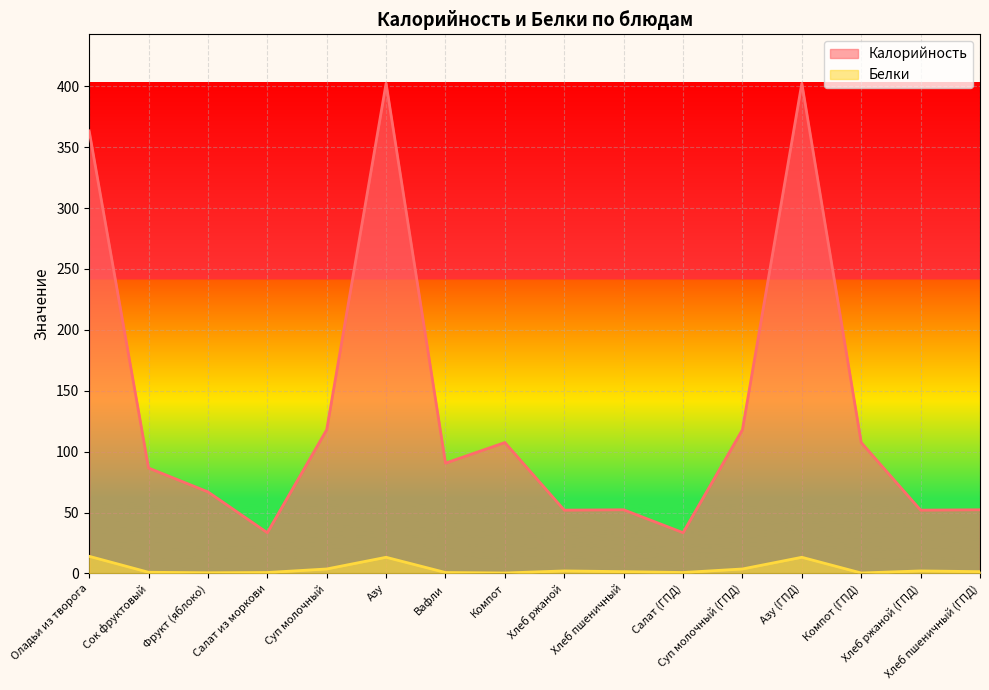

What are all the series names shown in the legend?

Калорийность, Белки